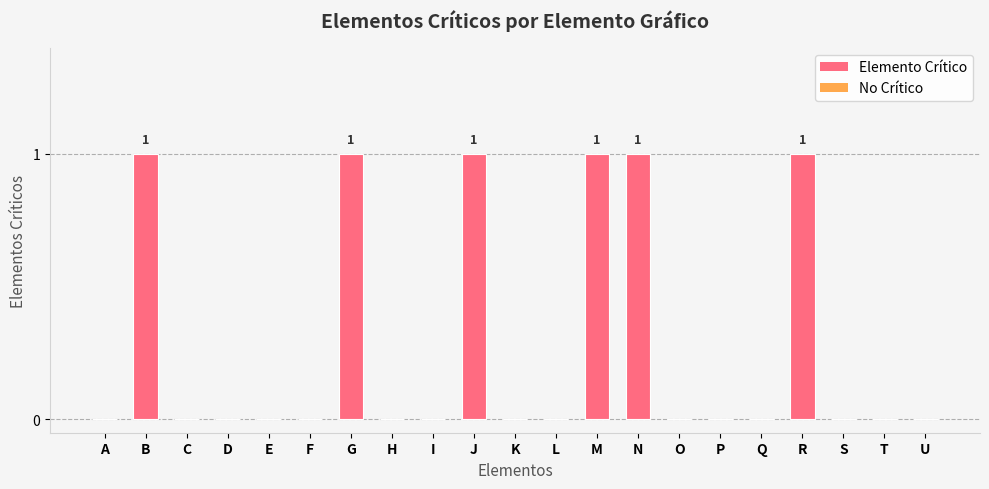

What is the change in value from D to N?

+1